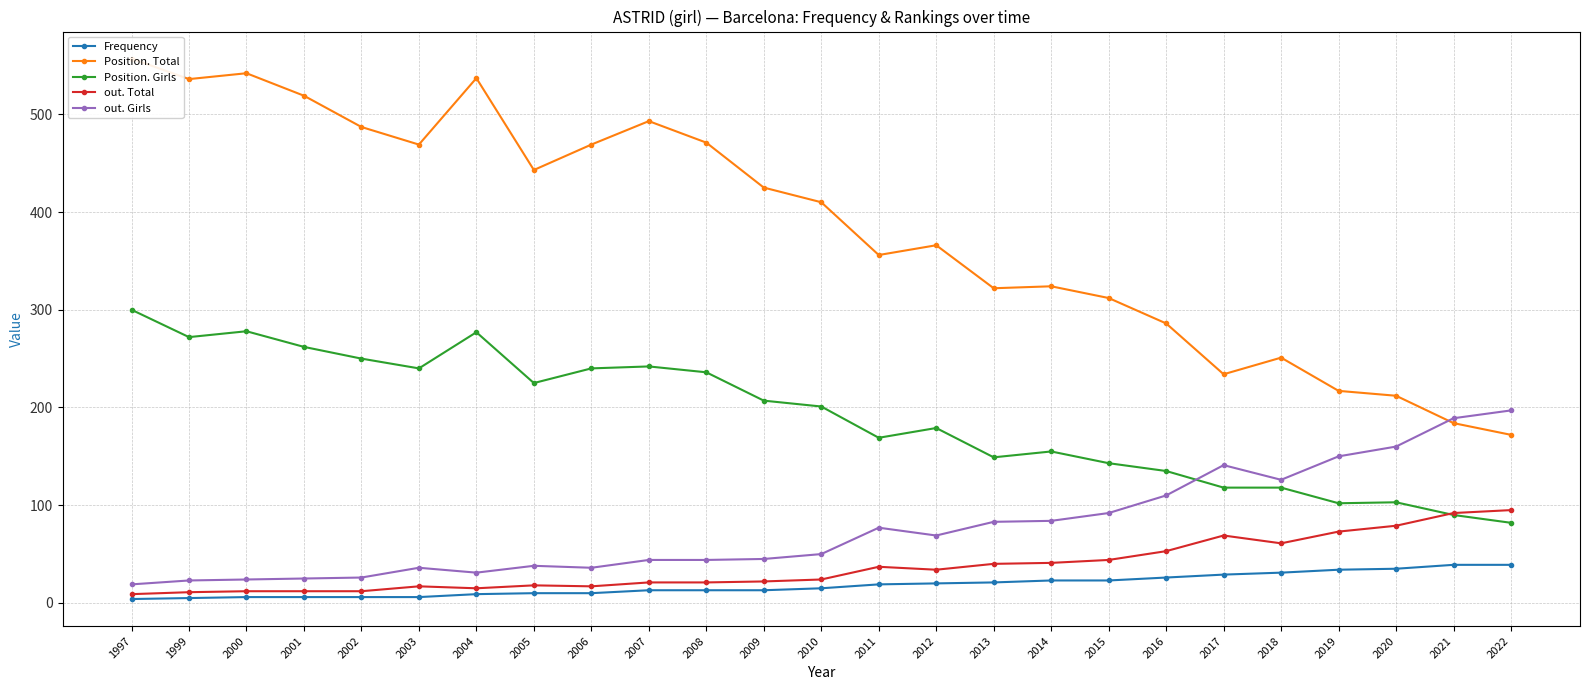

Is this an area chart (filled region under the line)?

No